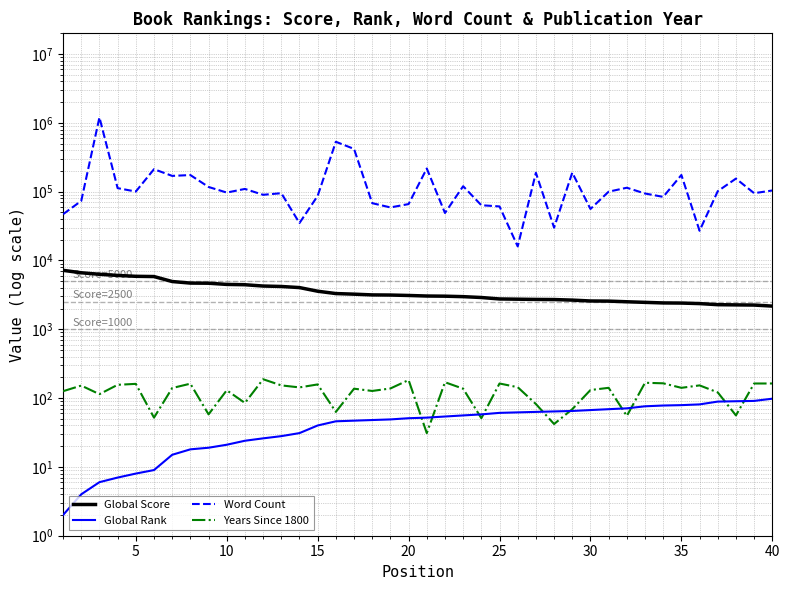

True or false: Global Rank and Global Score cross at least once.

False